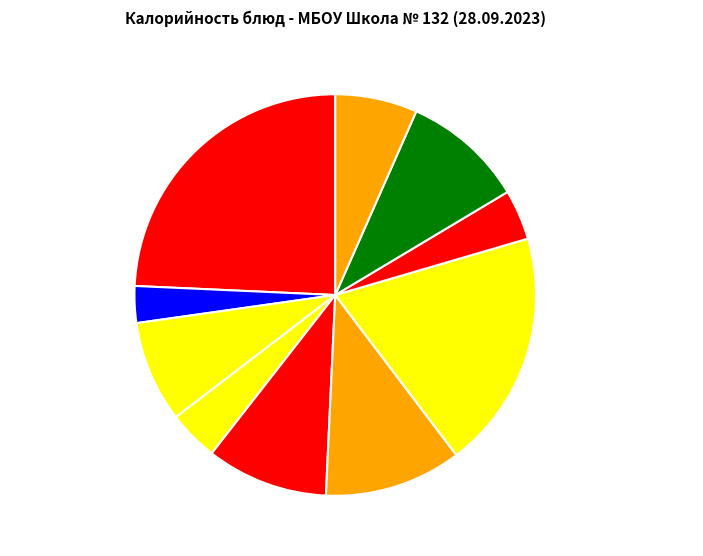

Count the number of slices in the pie.

10